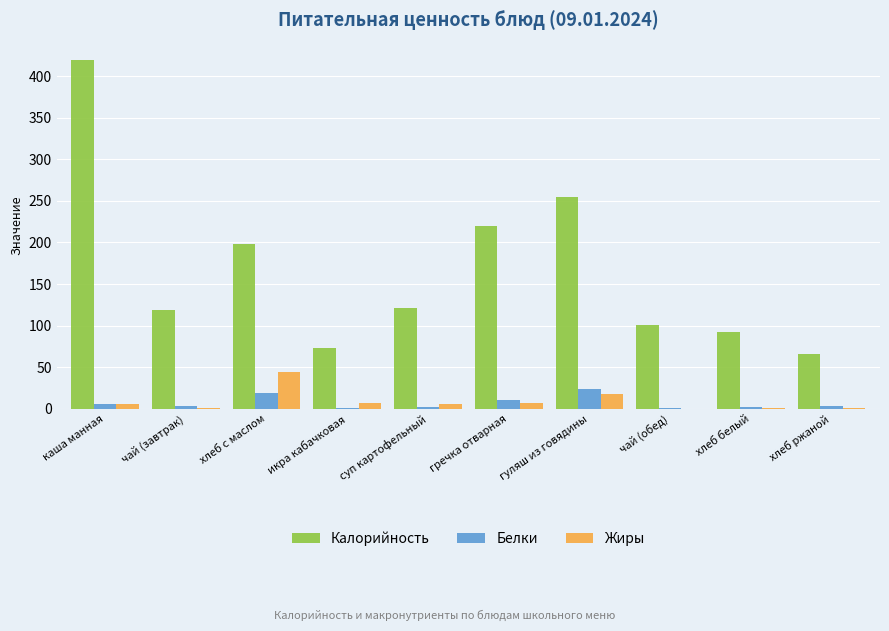

What is the maximum value shown in the chart?

419.2